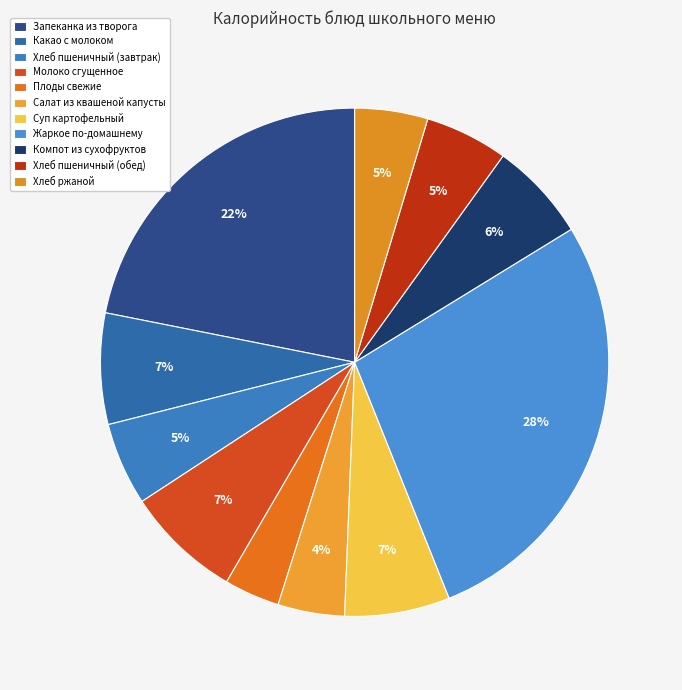

How many slices are in this pie chart?

11